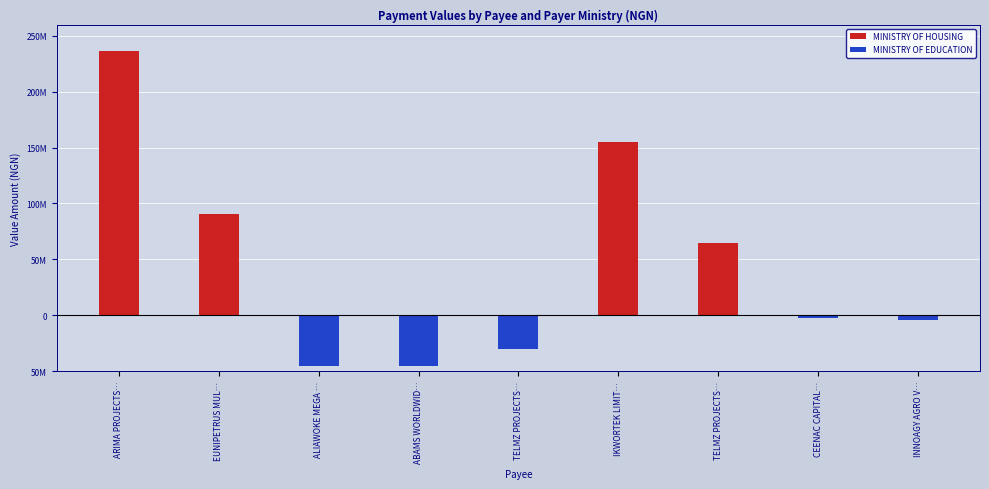

Is the value of MINISTRY OF HOUSING at INNOAGY AGRO V… greater than the value of MINISTRY OF EDUCATION at IKWORTEK LIMIT…?

No